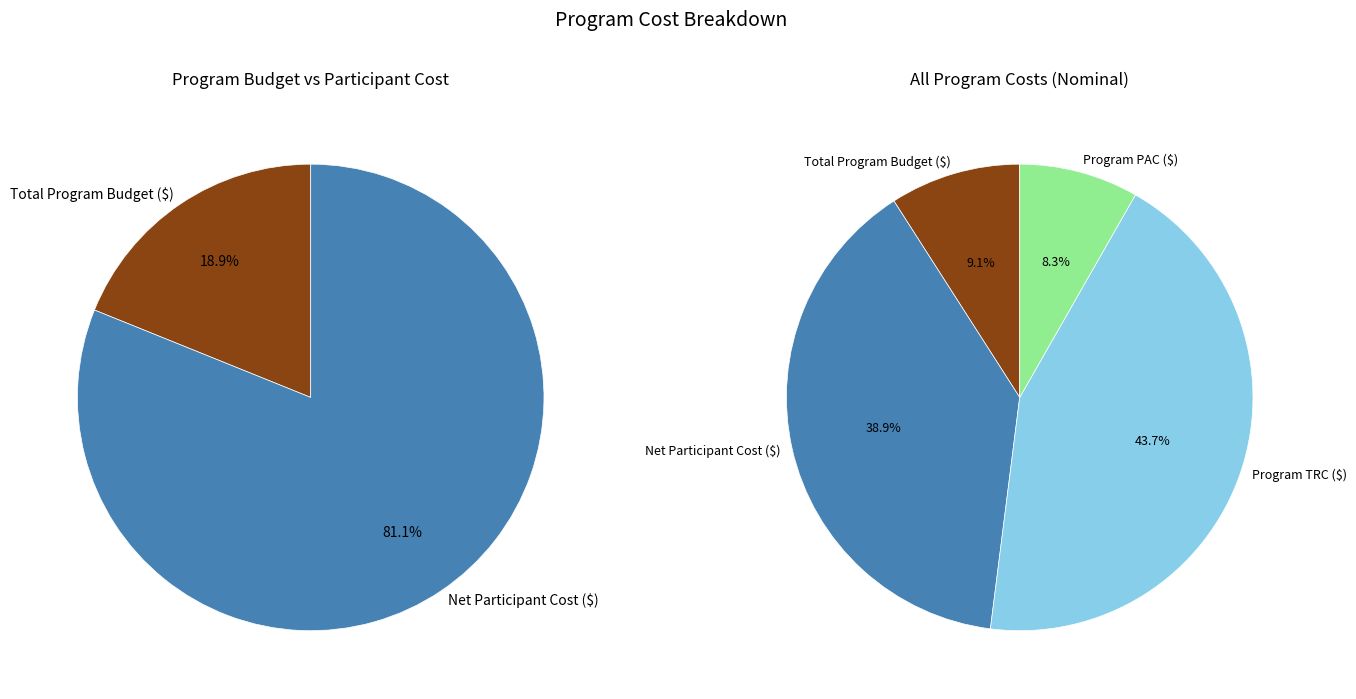

To the nearest percent, what is the combined percentage of Total Program Budget ($) and Program PAC ($)?

17%